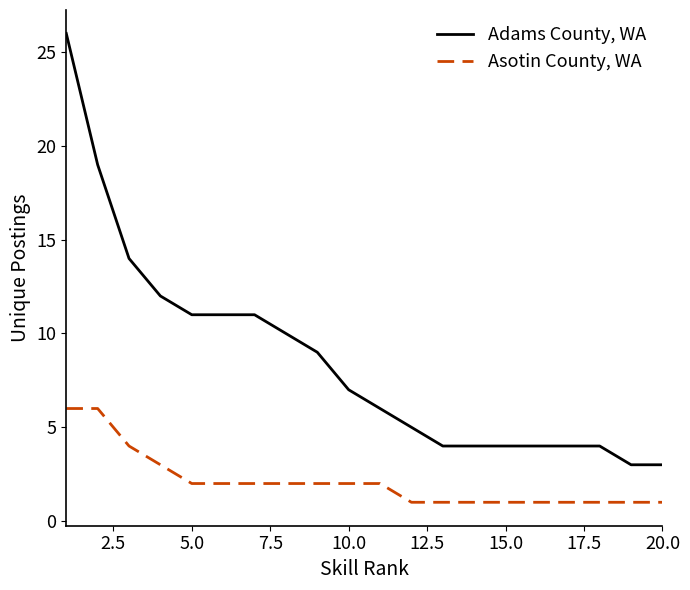

Rank the series by their maximum value, from highest to lowest.

Adams County, WA, Asotin County, WA